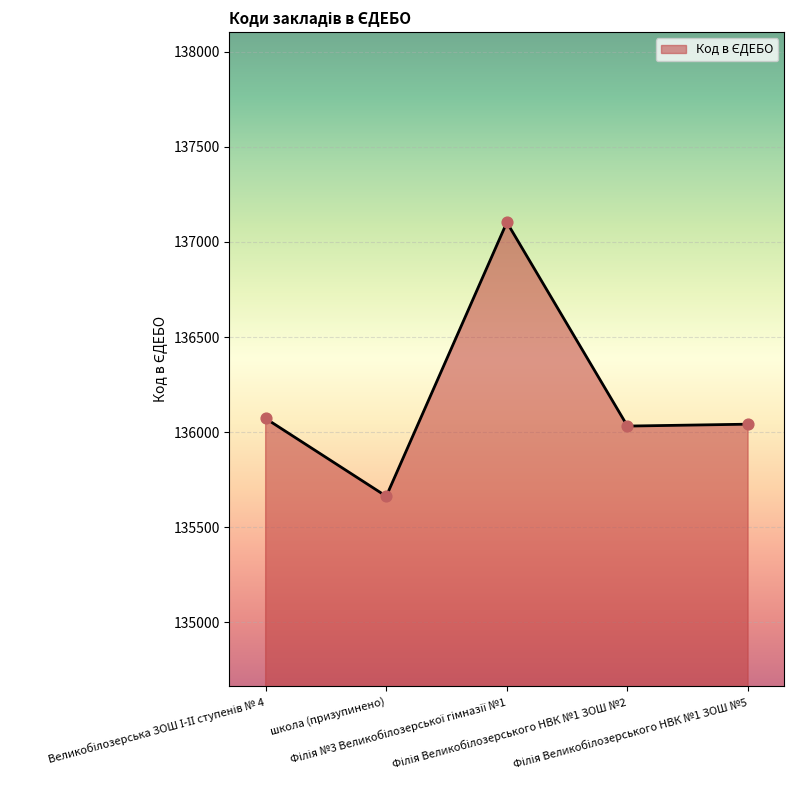

What is the difference between the second highest and minimum values?

409